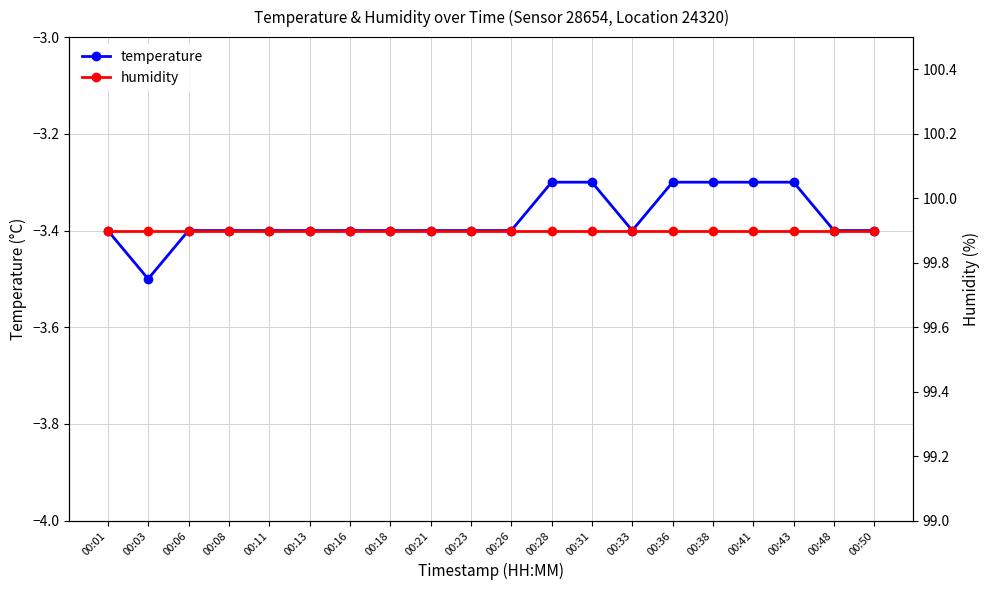

Reading right to left, extract all data points from this chart.

temperature: -3.4	-3.4	-3.3	-3.3	-3.3	-3.3	-3.4	-3.3	-3.3	-3.4	-3.4	-3.4	-3.4	-3.4	-3.4	-3.4	-3.4	-3.4	-3.5	-3.4
humidity: 99.9	99.9	99.9	99.9	99.9	99.9	99.9	99.9	99.9	99.9	99.9	99.9	99.9	99.9	99.9	99.9	99.9	99.9	99.9	99.9